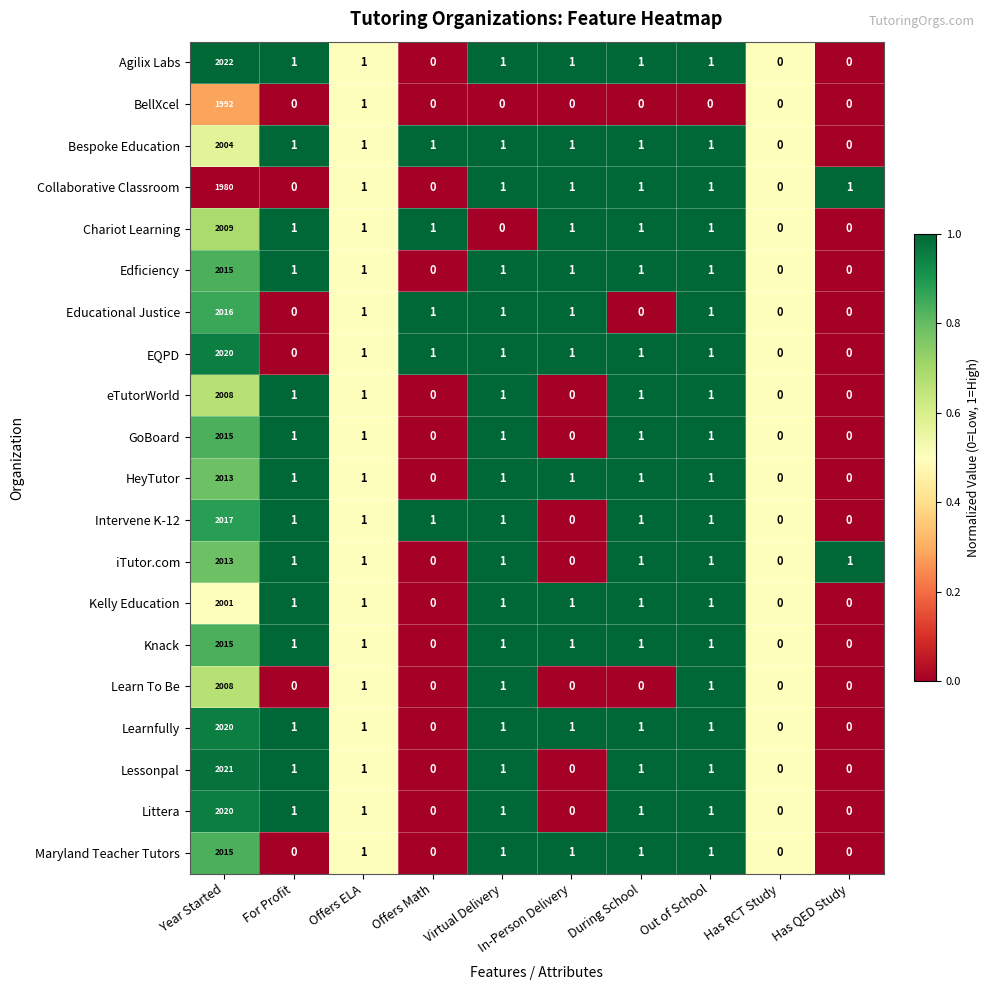

Which label corresponds to the largest value in the chart?

Year Started